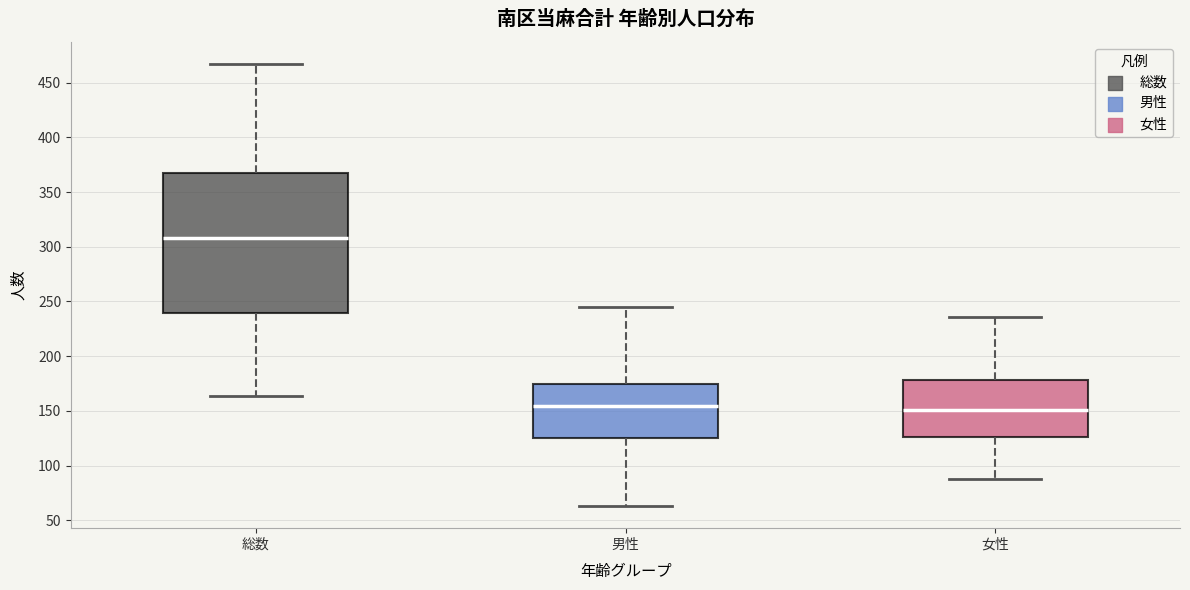

Comparing the boxes themselves (not the whiskers), which one is the tallest?

総数